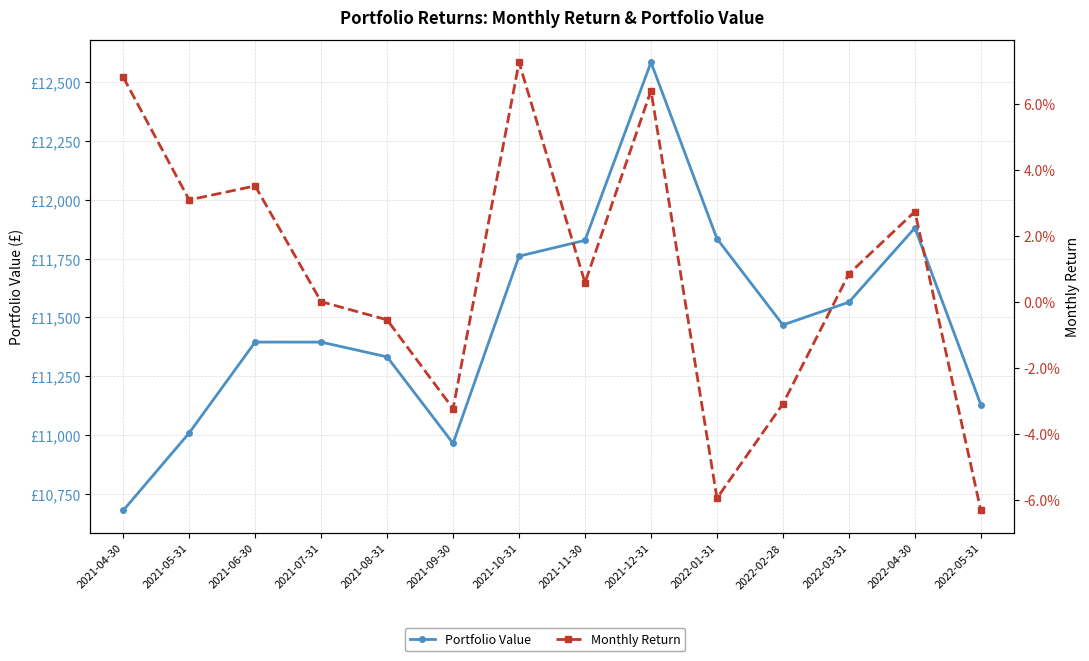

What are all the series names shown in the legend?

Portfolio Value, Monthly Return